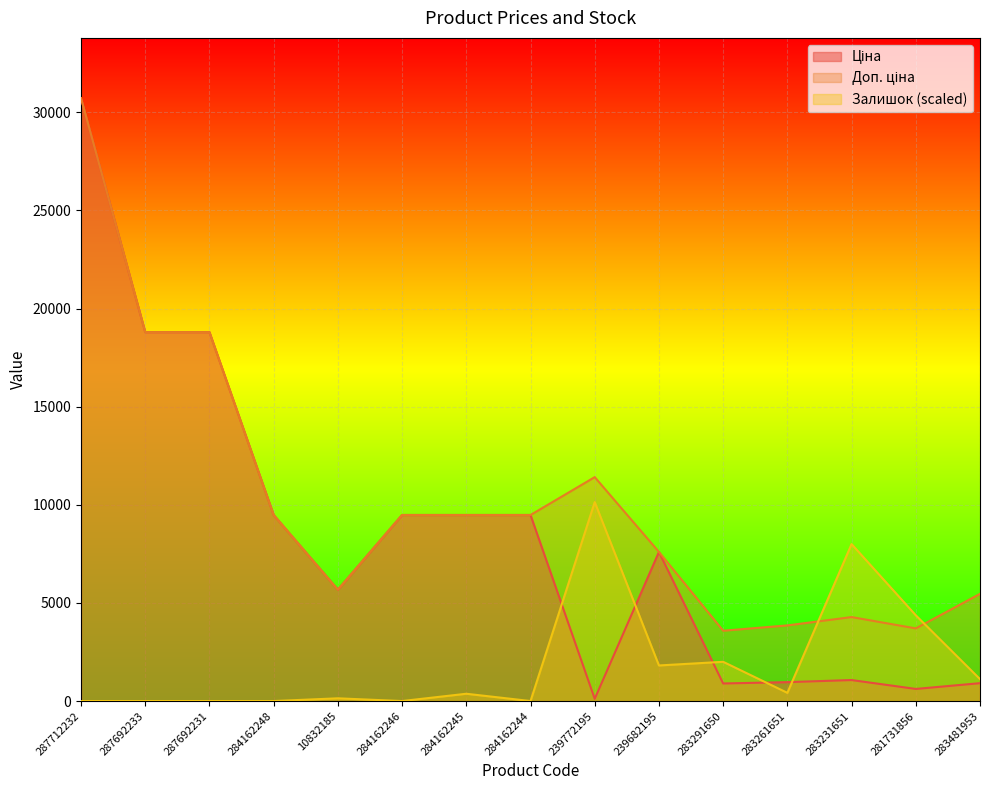

At how many categories does at least one series exceed 16301?

3